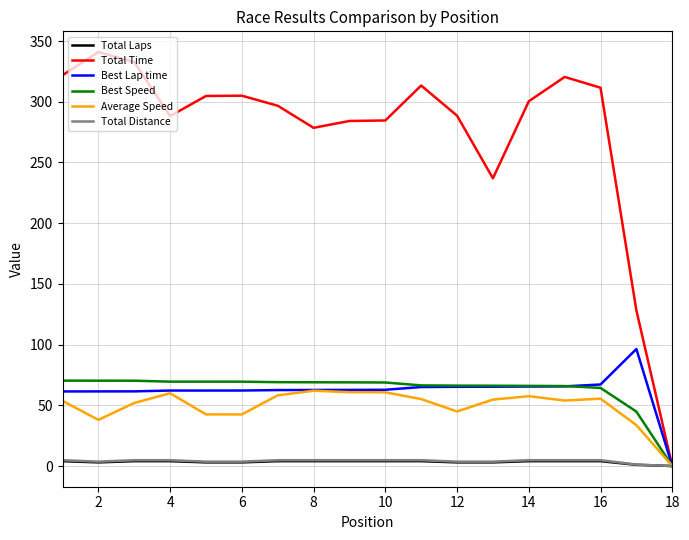

Which series has the largest total across all categories?

Total Time